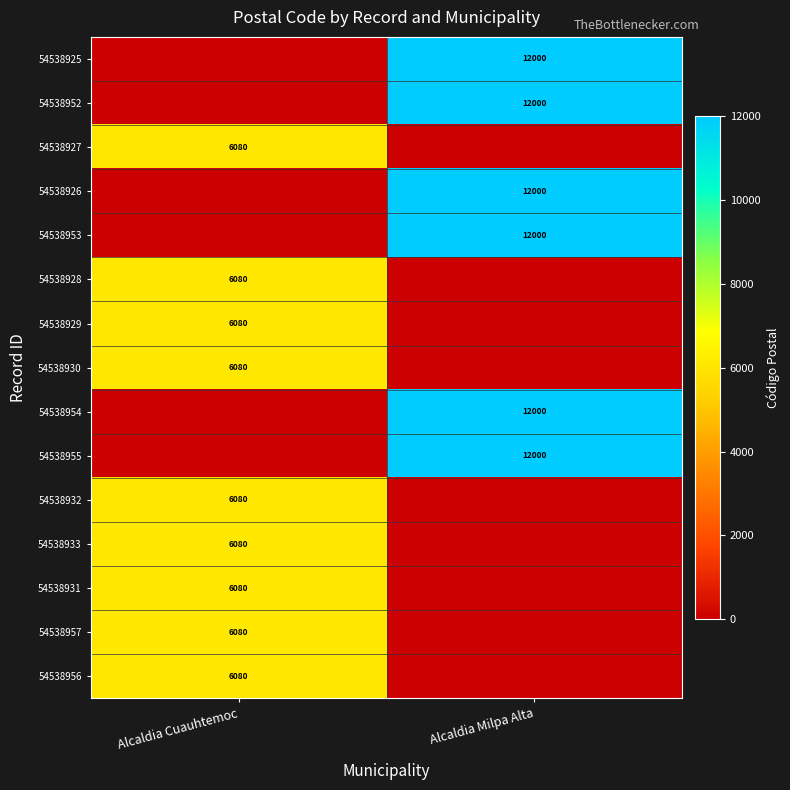

The 54538953 series shows 19163 at Alcaldia Milpa Alta. True or false?

False